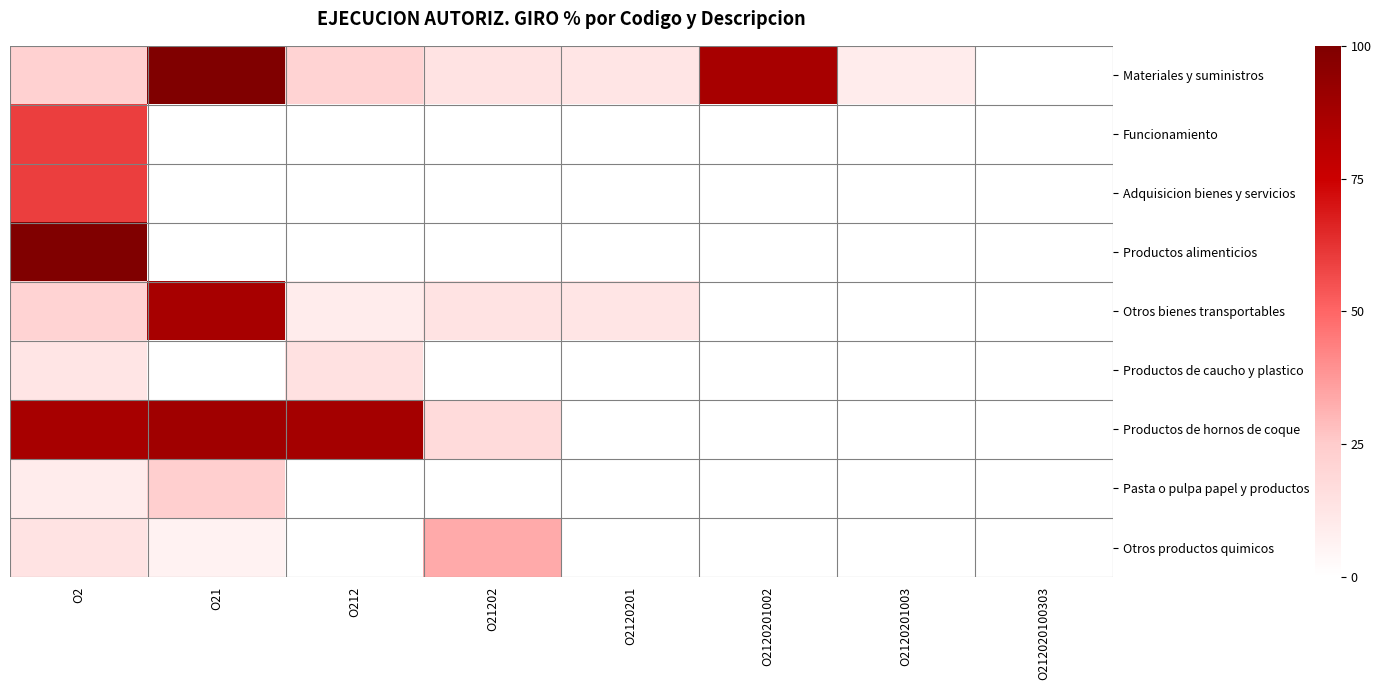

Which has a higher value, O212 or O212020100303?

O212